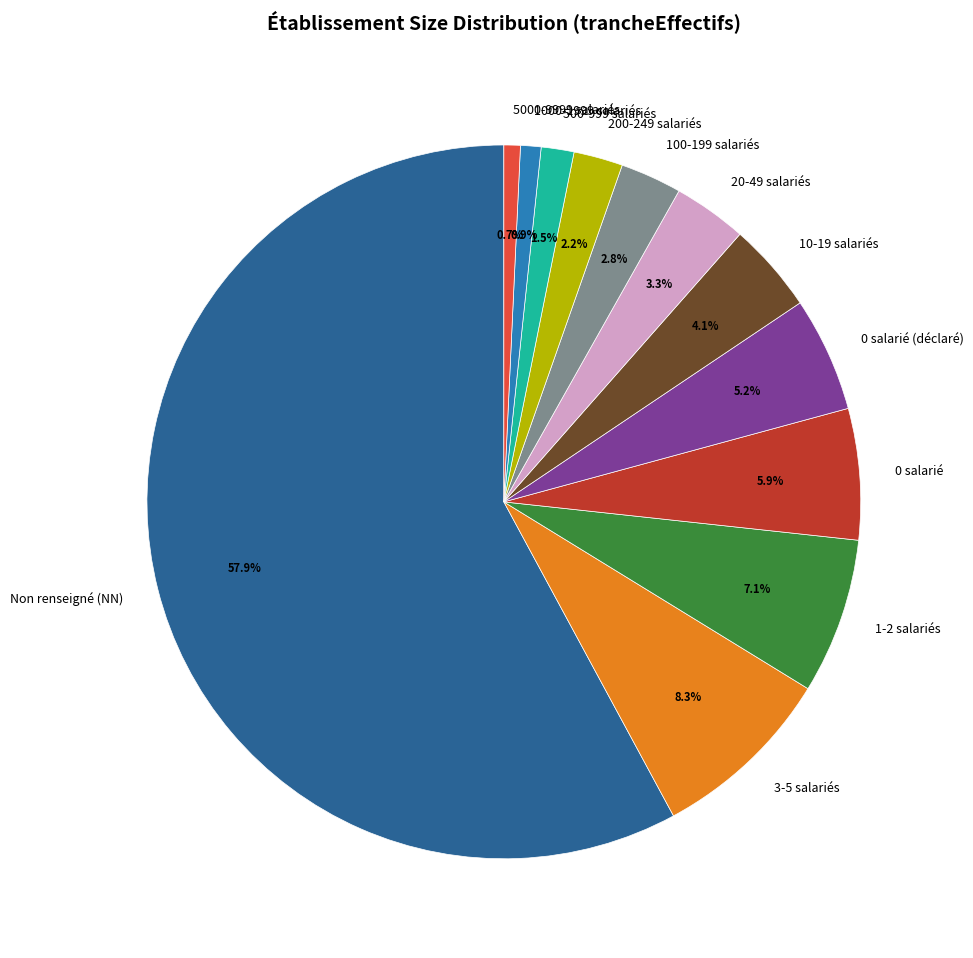

Do 5000-9999 salariés and 0 salarié together represent more than half of the pie?

No